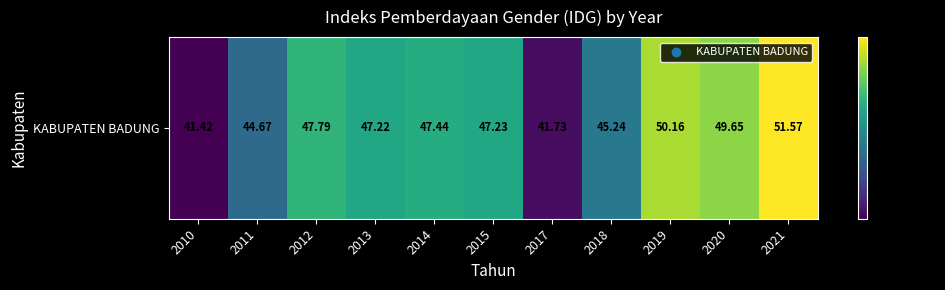

How many data points does each series have?

11